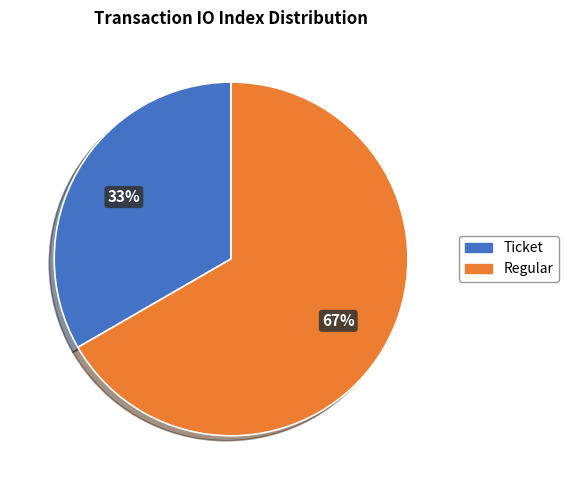

Which slice is the smallest?

Ticket